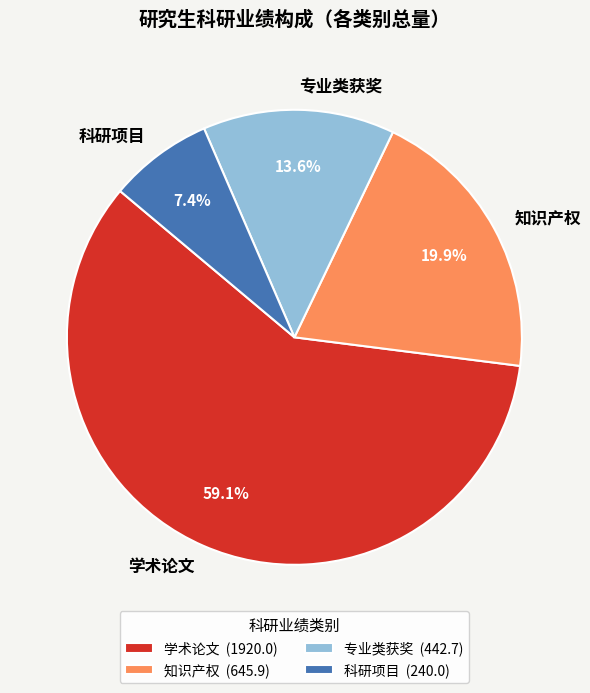

How many segments does this pie chart have?

4